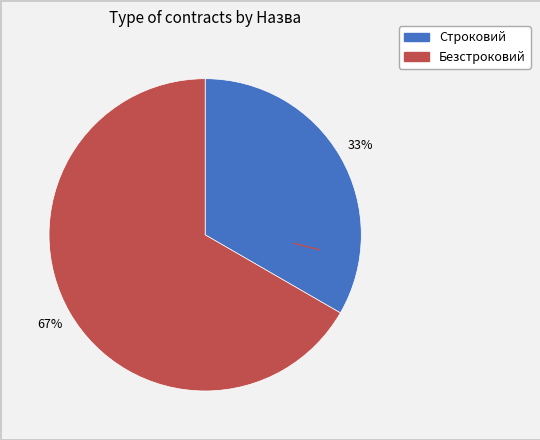

To the nearest percent, what is the average slice percentage?

50%